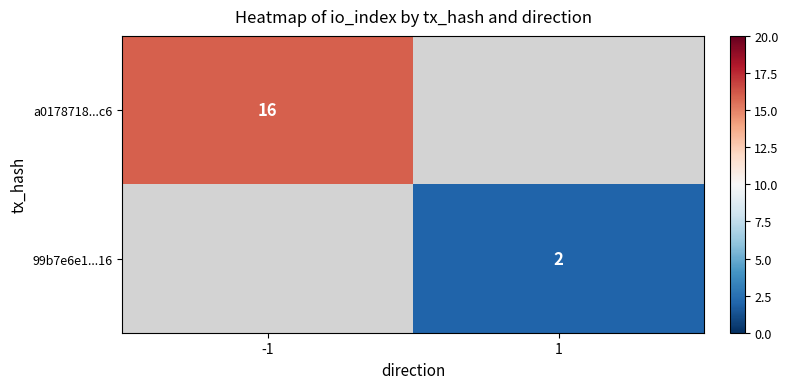

The value of 99b7e6e1...16 at 1 is 1. True or false?

False